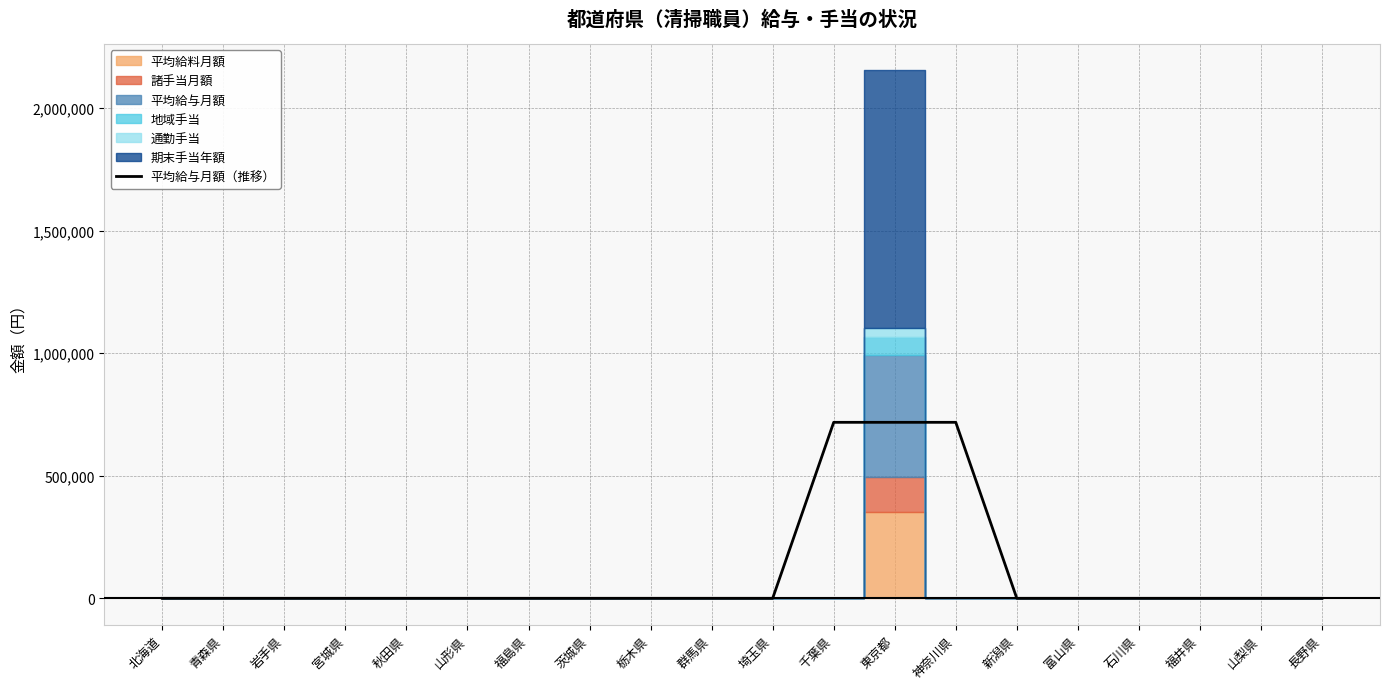

List the labels in order of value, smallest first.

北海道, 青森県, 岩手県, 宮城県, 秋田県, 山形県, 福島県, 茨城県, 栃木県, 群馬県, 埼玉県, 新潟県, 富山県, 石川県, 福井県, 山梨県, 長野県, 千葉県, 東京都, 神奈川県